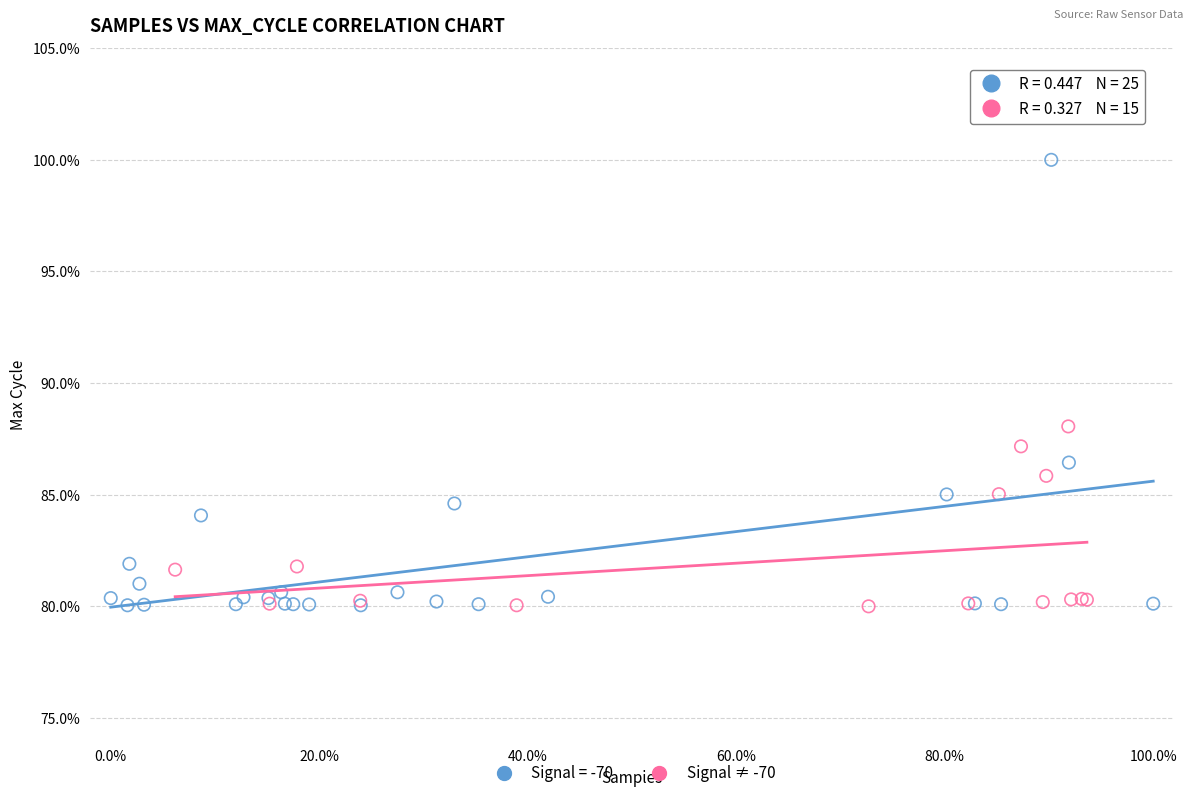

Which series has the widest spread of Y values?

Signal = -70